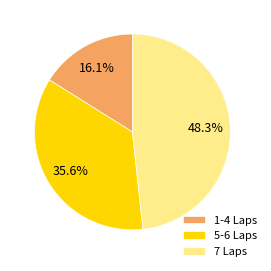

Approximately how many times larger is the value at 1-4 Laps compared to 5-6 Laps?

0.5